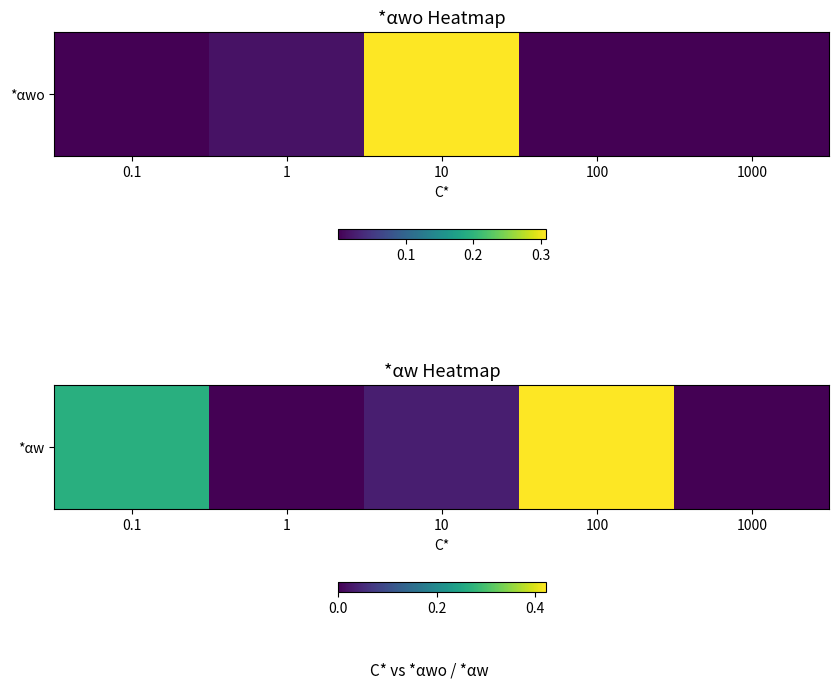

What is the difference between the second highest and minimum values?

0.3